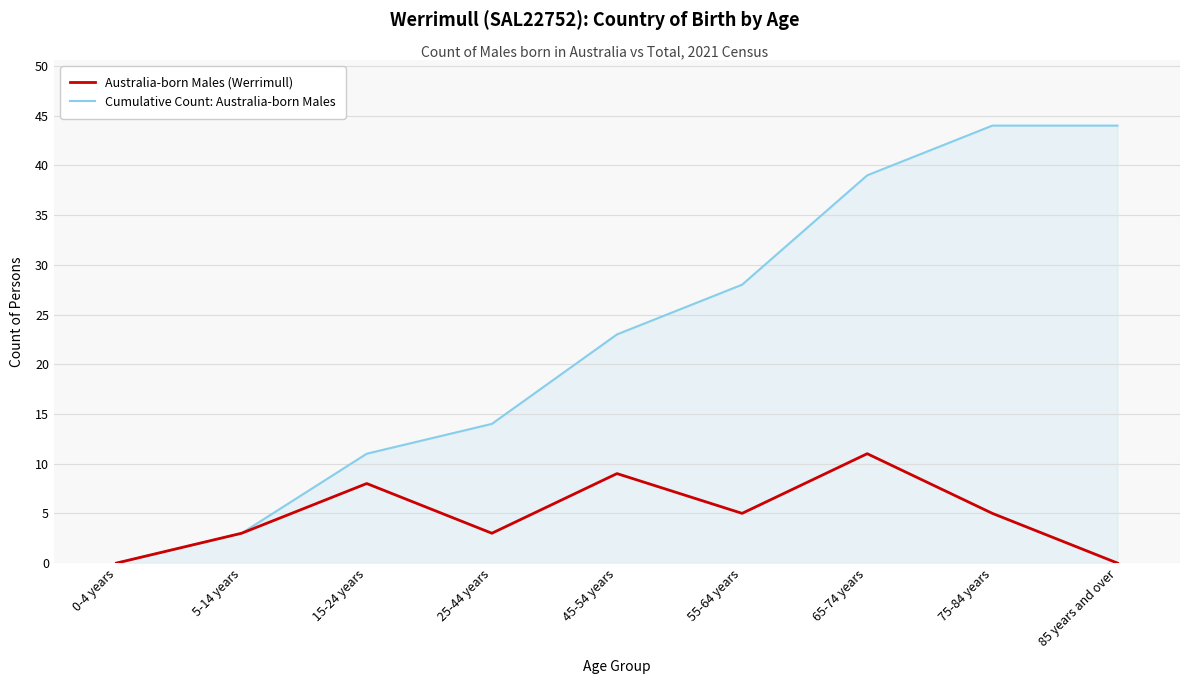

What is the spread (max minus min) of values at 15-24 years?

3